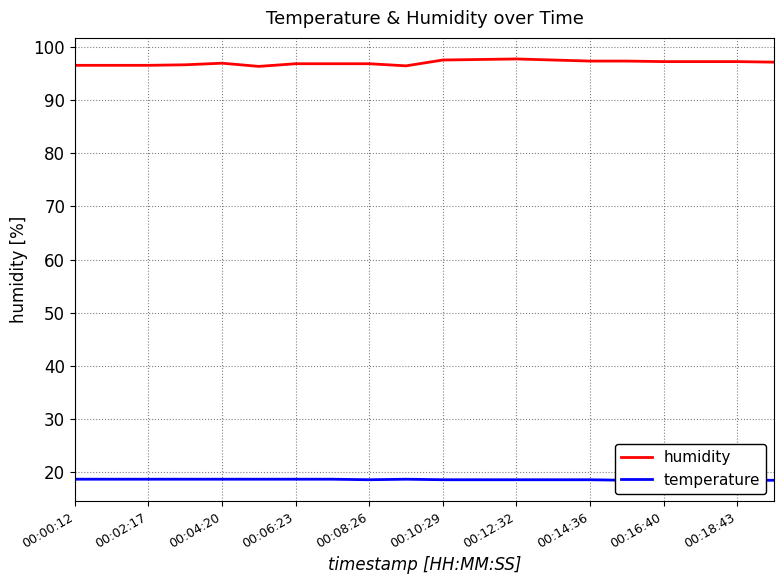

True or false: temperature and humidity intersect in this chart.

False